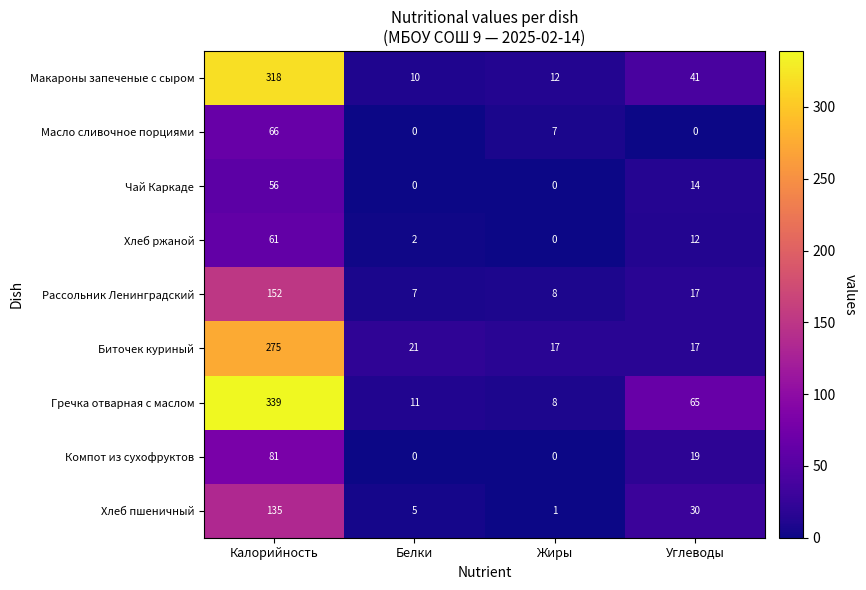

The value of Хлеб пшеничный at Углеводы is 43. True or false?

False